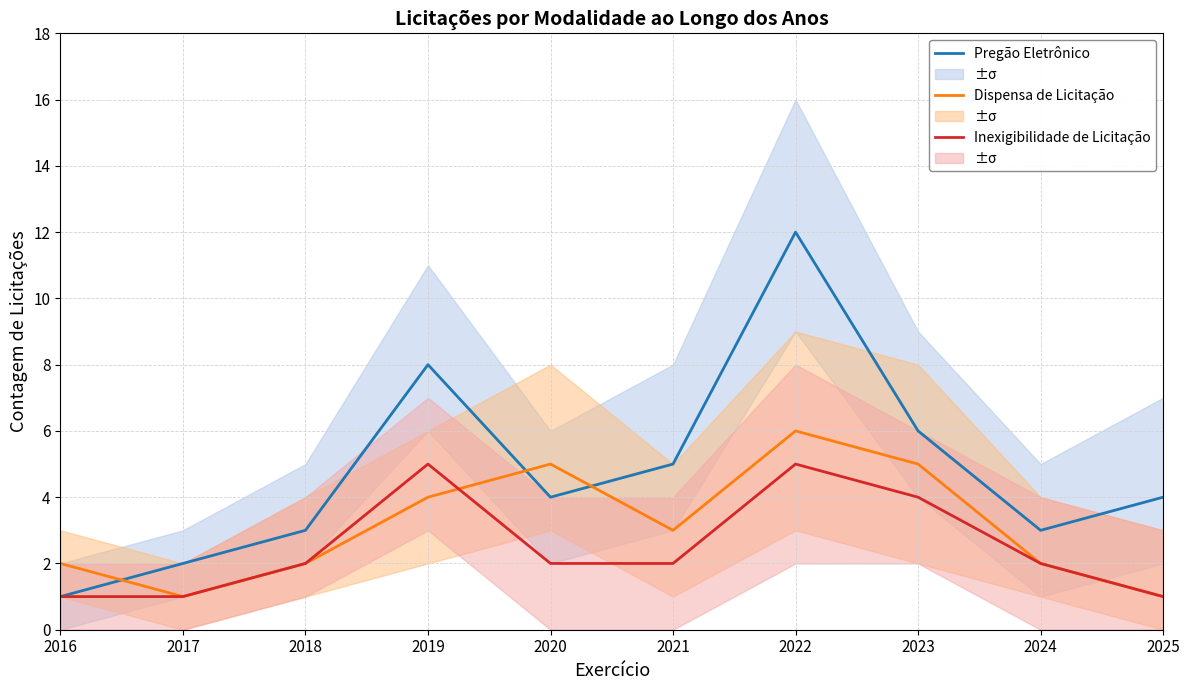

What is the total value across all series at 2024?

7